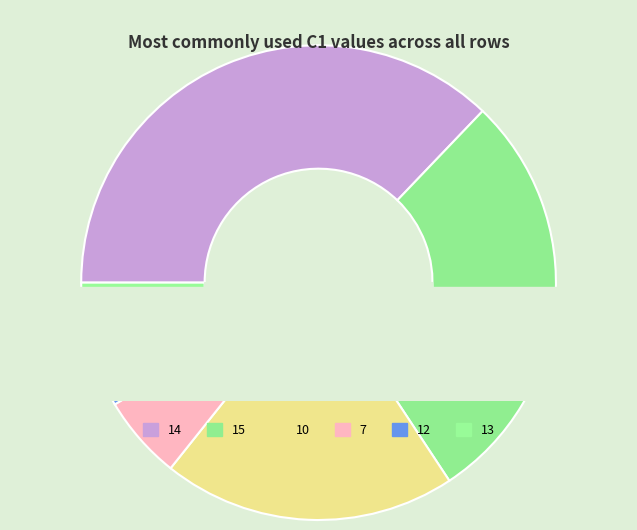

How many slices are in this pie chart?

6